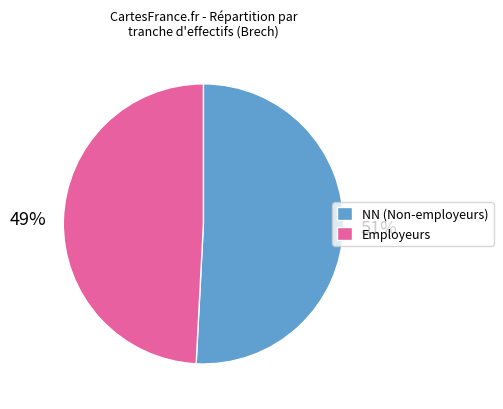

Which has a higher value, NN (Non-employeurs) or Employeurs?

NN (Non-employeurs)